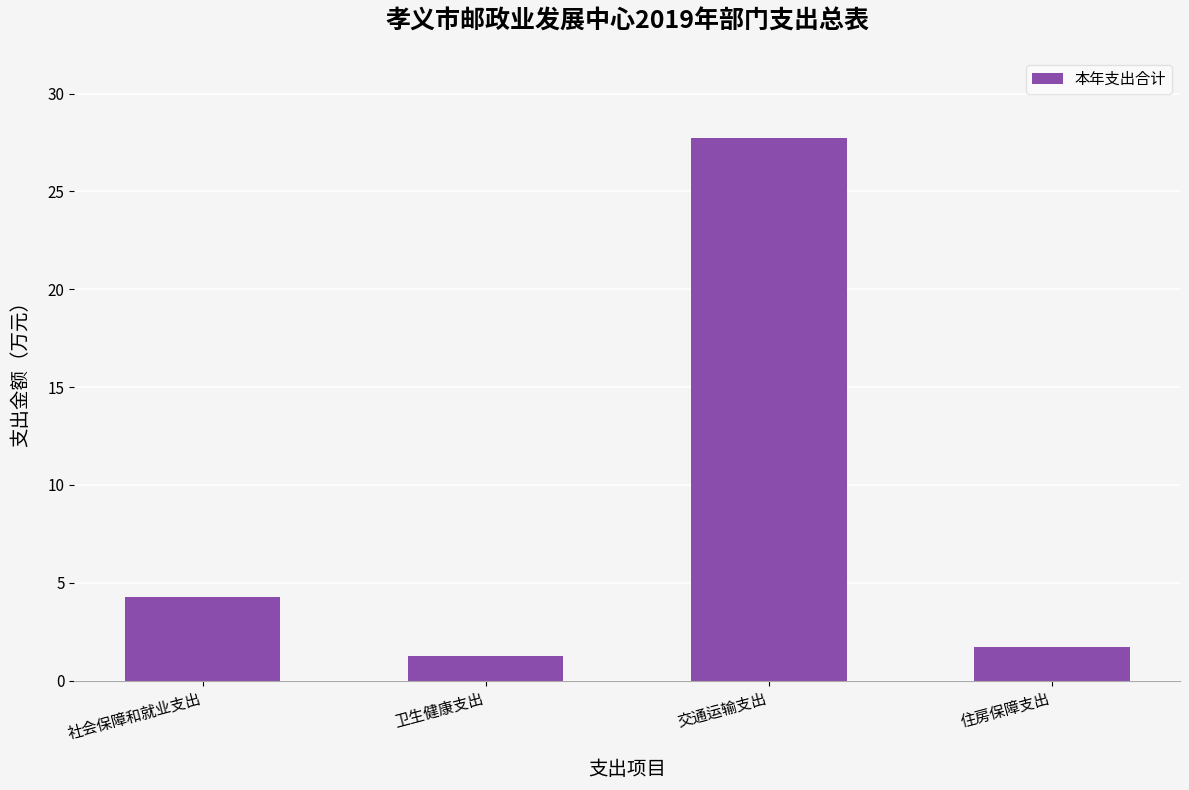

What value does the data have at 社会保障和就业支出?

4.3